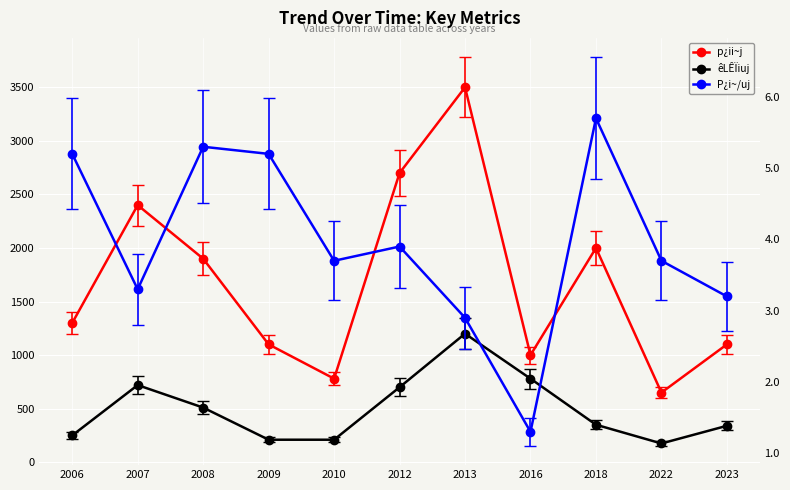

Rank the categories by p¿ii~j value from highest to lowest.

2013, 2012, 2007, 2018, 2008, 2006, 2009, 2023, 2016, 2010, 2022